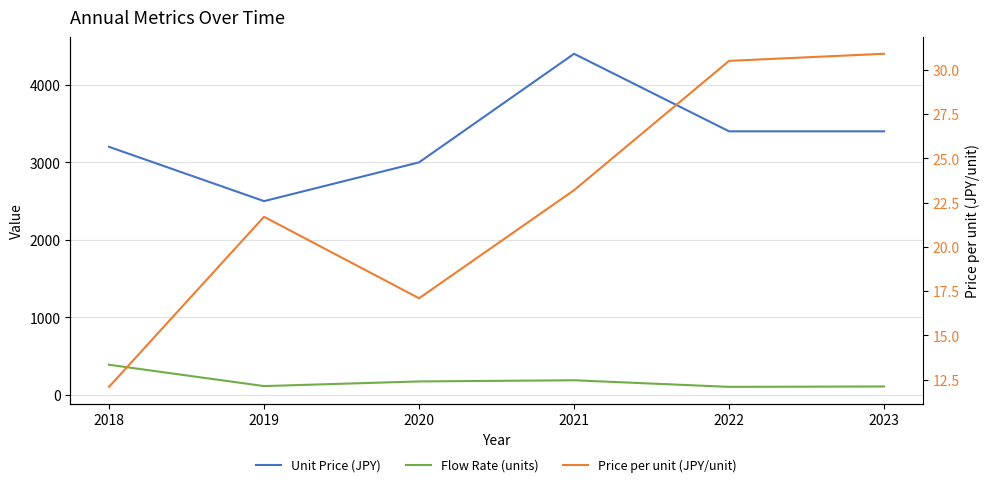

Is it true that Price per unit (JPY/unit) equals 12.1 at 2018?

True